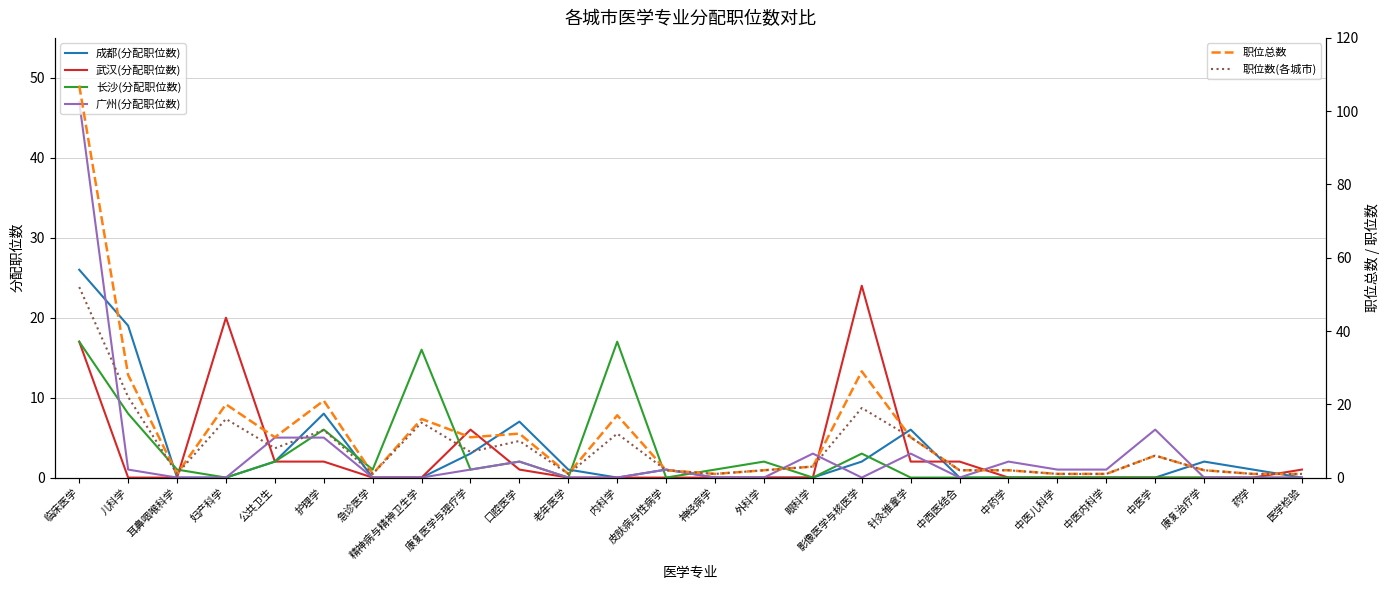

Rank the categories by 成都(分配职位数) value from highest to lowest.

临床医学, 儿科学, 护理学, 口腔医学, 针灸推拿学, 康复医学与理疗学, 公共卫生, 影像医学与核医学, 康复治疗学, 老年医学, 皮肤病与性病学, 药学, 耳鼻咽喉科学, 妇产科学, 急诊医学, 精神病与精神卫生学, 内科学, 神经病学, 外科学, 眼科学, 中西医结合, 中药学, 中医儿科学, 中医内科学, 中医学, 医学检验